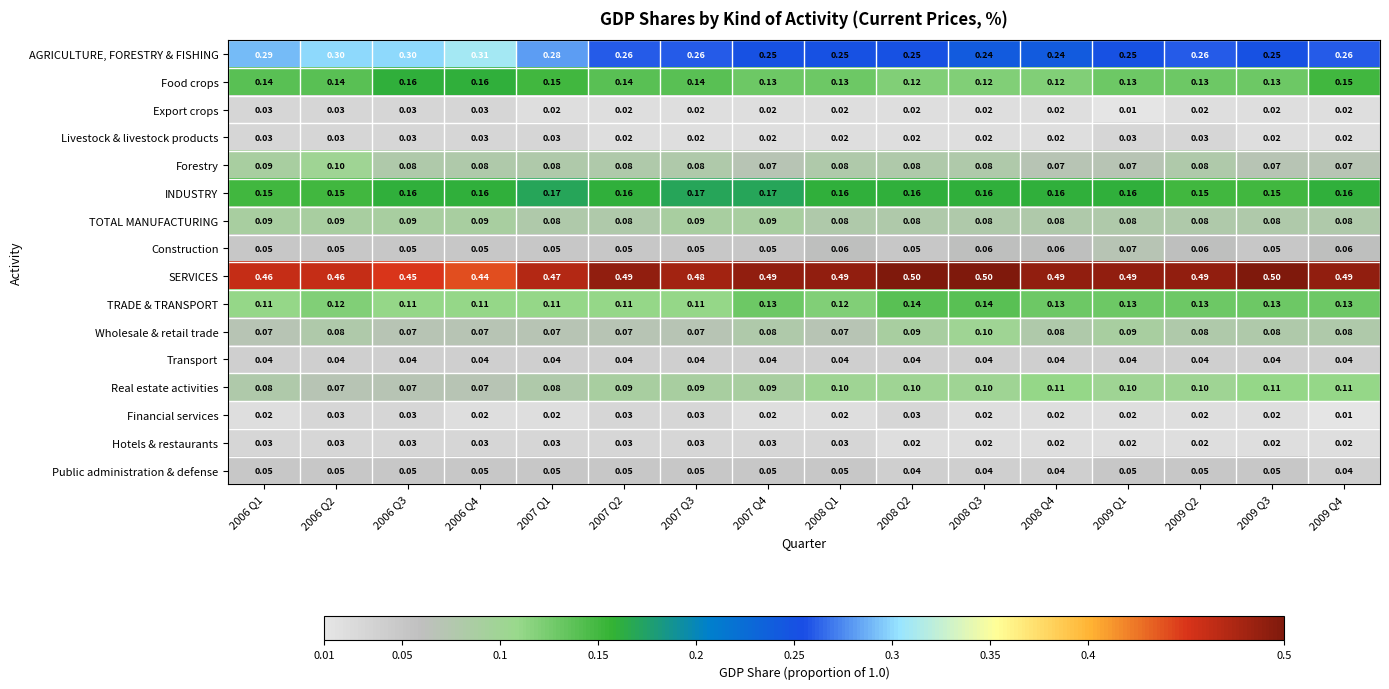

Which series has the largest total across all categories?

SERVICES